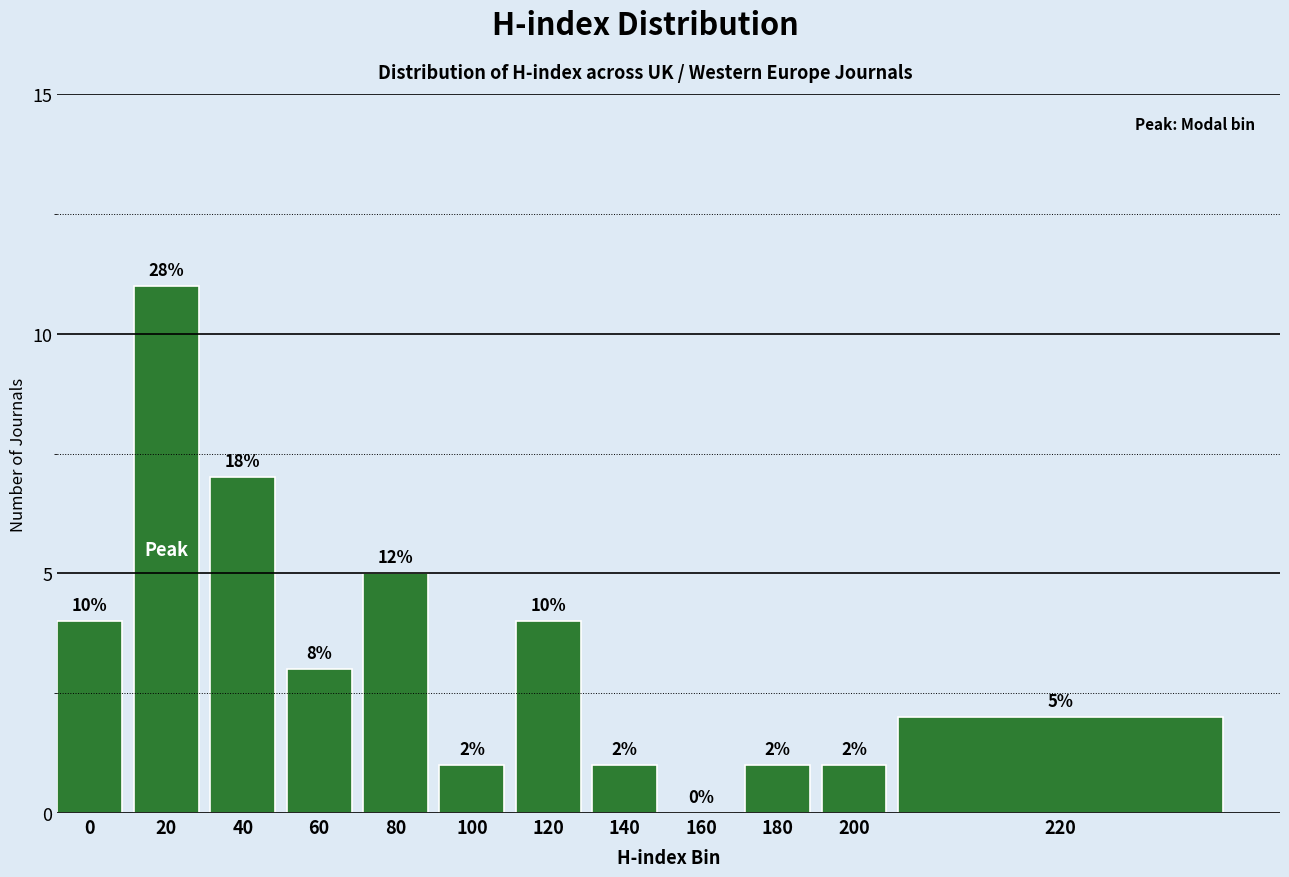

Reading left to right, extract all data points from this chart.

0=4	20=11	40=7	60=3	80=5	100=1	120=4	140=1	160=0	180=1	200=1	220=2